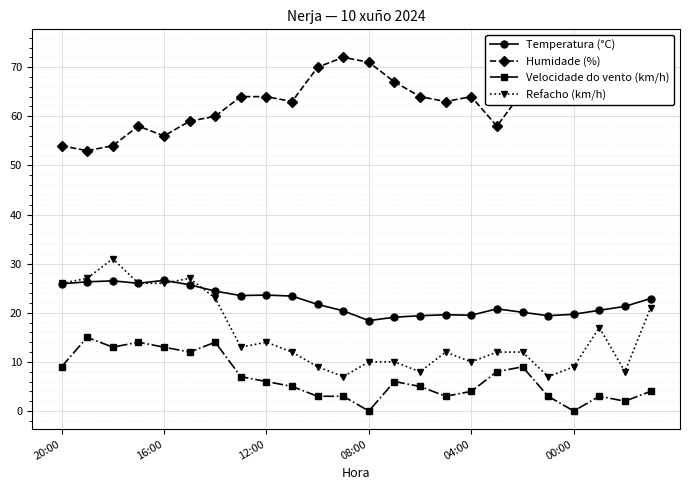

True or false: Velocidade do vento (km/h) and Temperatura (°C) intersect in this chart.

False